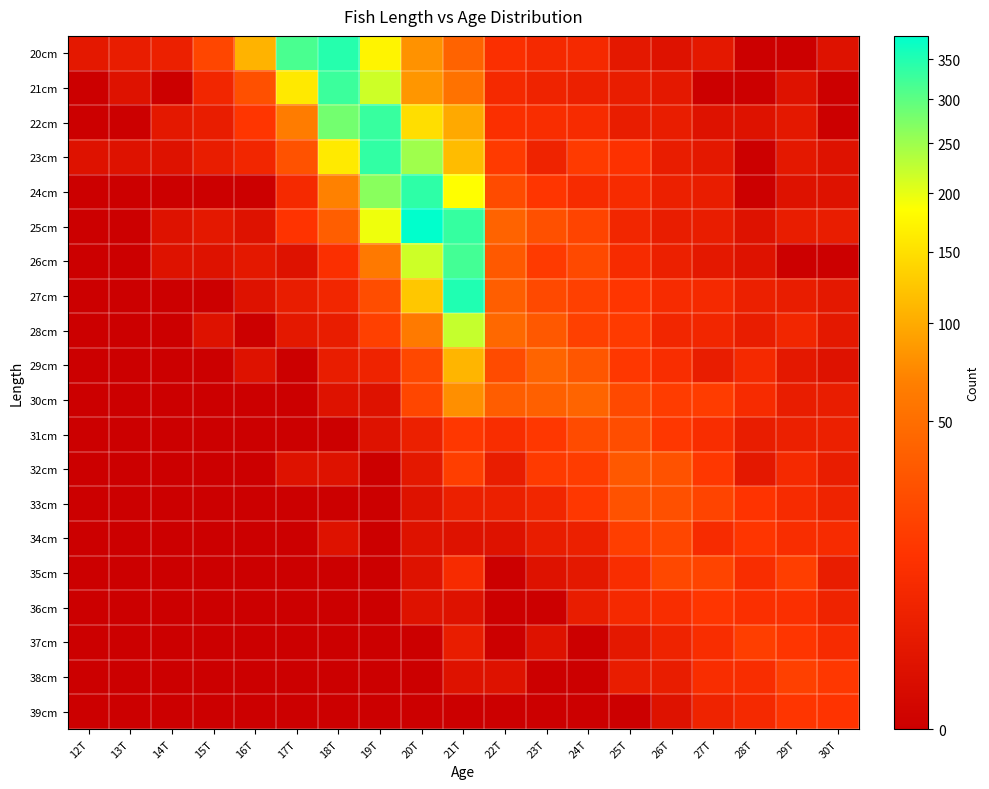

What is the spread (max minus min) of values at 21T?

351